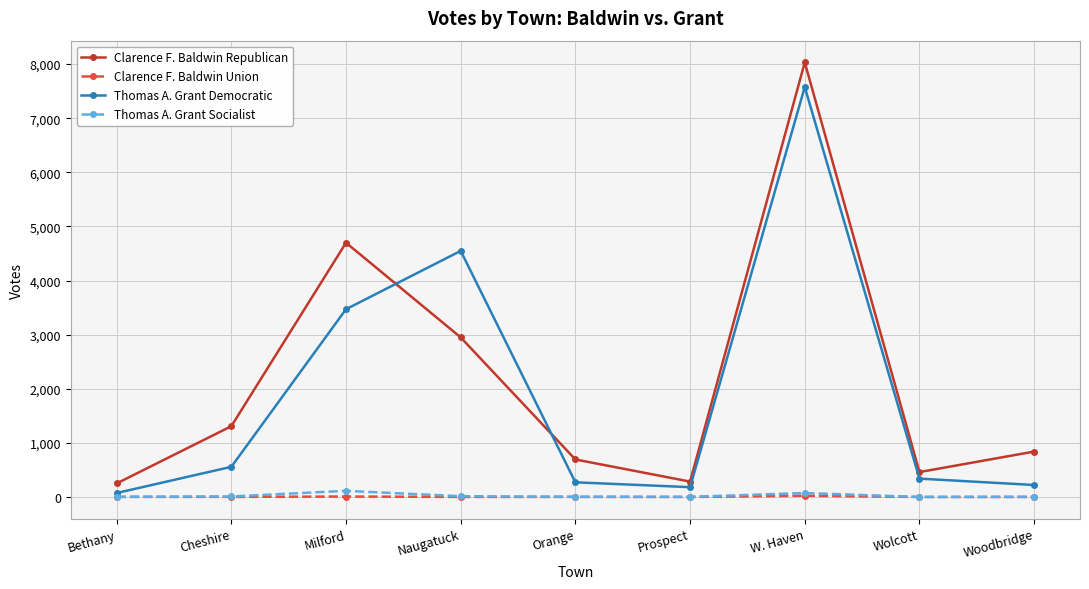

What is the spread (max minus min) of values at Wolcott?

460